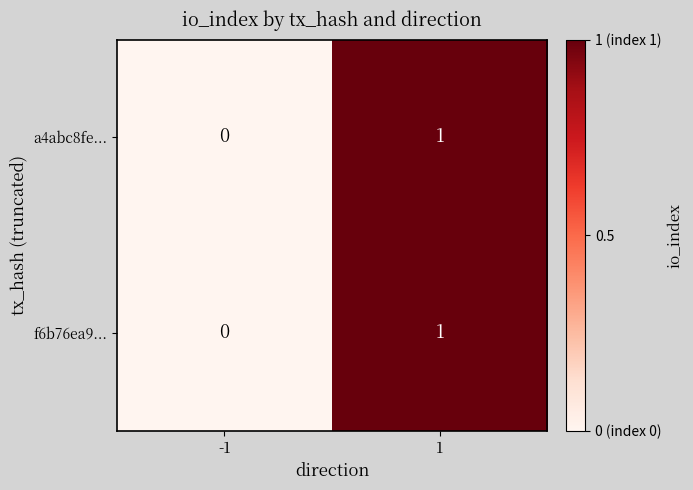

At which category is the sum across all series the highest?

1